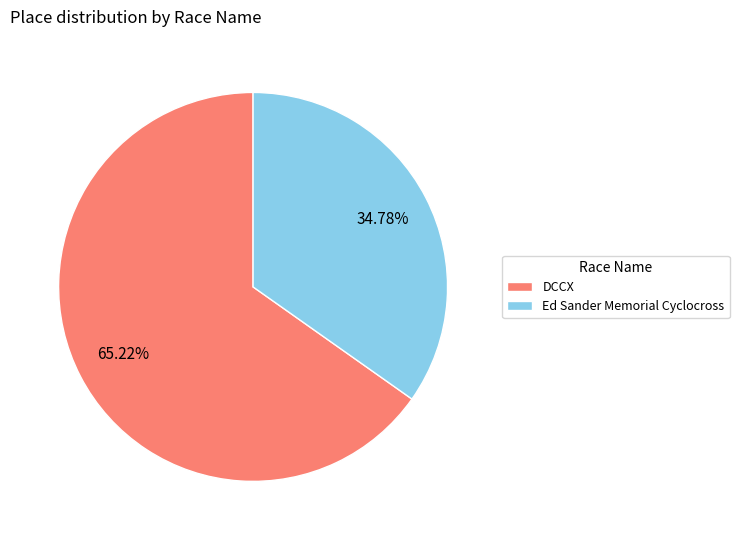

To the nearest percent, what percentage of the pie is Ed Sander Memorial Cyclocross?

35%